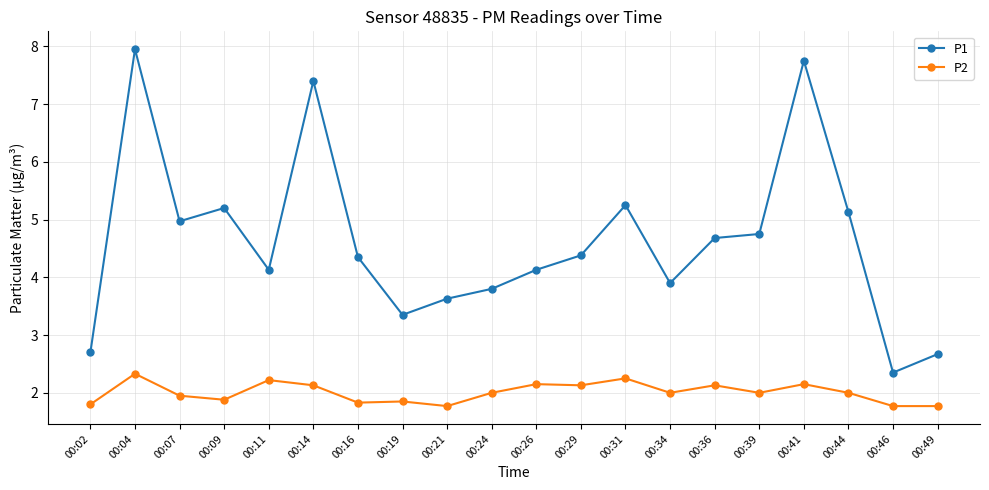

What is the value of the P2 point at the 1st from the left?

1.8